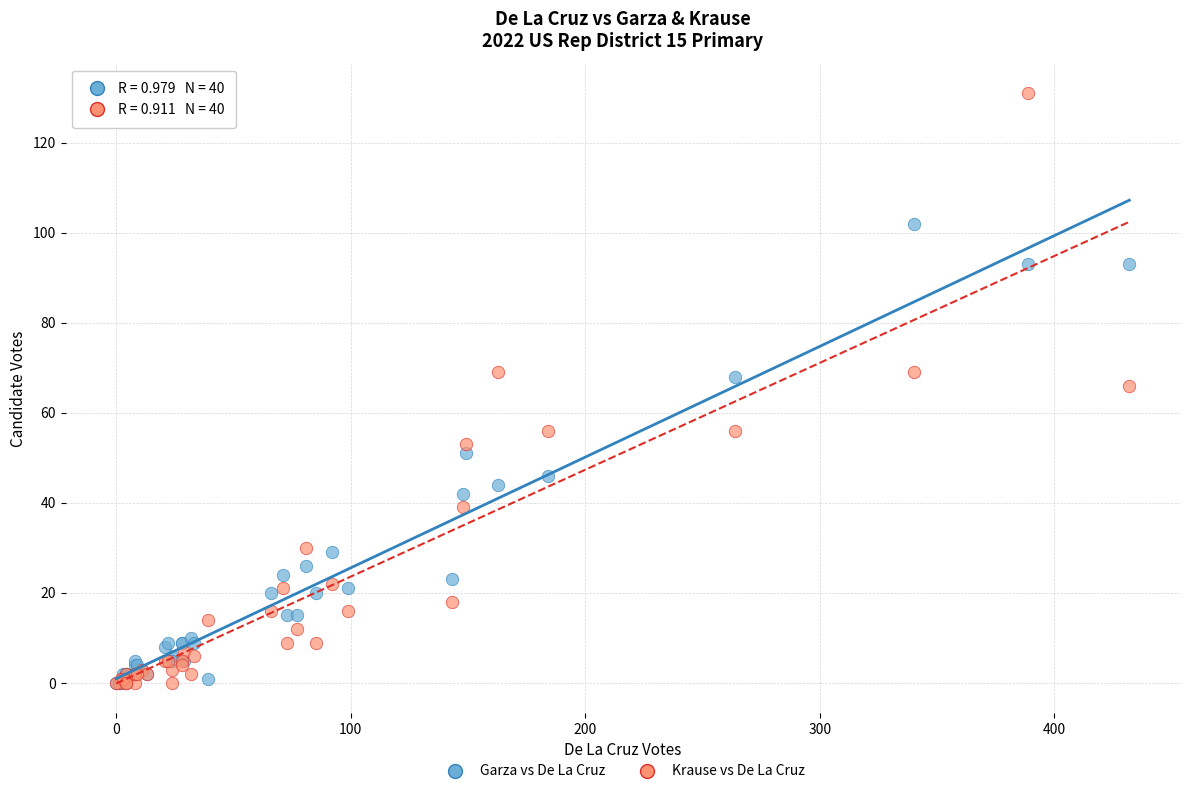

Which series reaches the maximum Y coordinate?

Krause vs De La Cruz